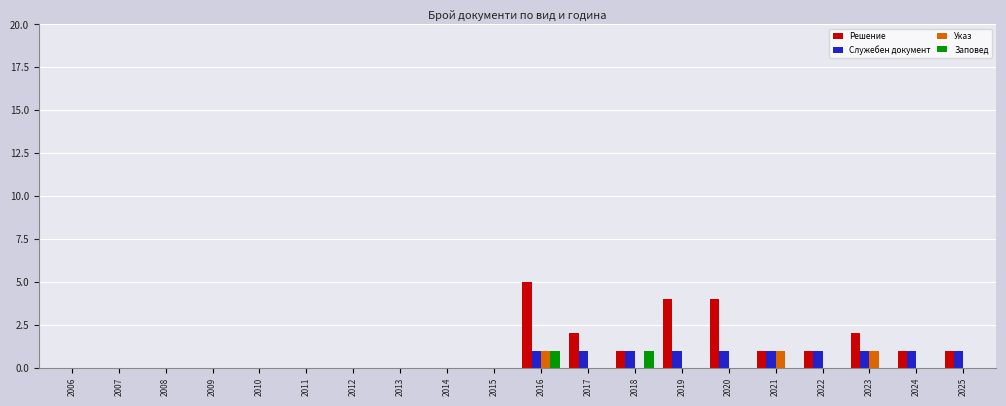

At which category is the sum across all series the highest?

2016